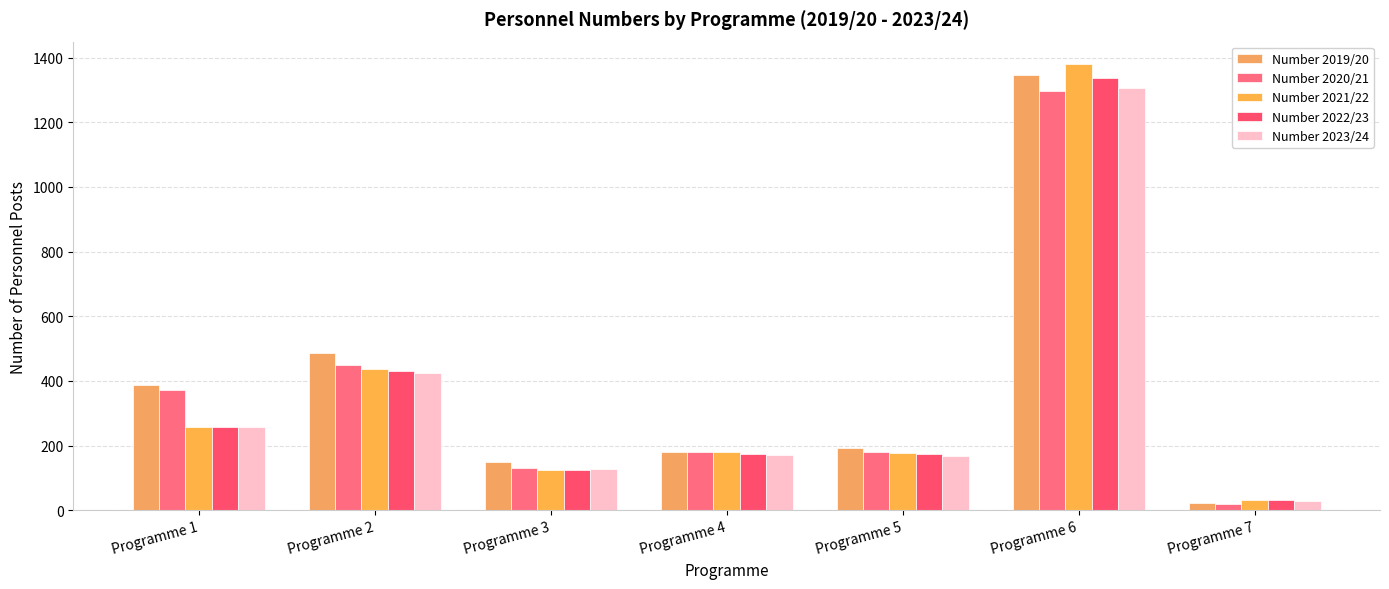

Reading left to right, transcribe all the data shown in this chart.

Number 2019/20: Programme 1=388.0	Programme 2=487.0	Programme 3=151.0	Programme 4=181.0	Programme 5=193.0	Programme 6=1345.0	Programme 7=22.0
Number 2020/21: Programme 1=371.7	Programme 2=450.4	Programme 3=129.7	Programme 4=181.3	Programme 5=181.3	Programme 6=1295.6	Programme 7=20.0
Number 2021/22: Programme 1=257.2	Programme 2=437.9	Programme 3=124.7	Programme 4=180.8	Programme 5=178.4	Programme 6=1380.2	Programme 7=32.3
Number 2022/23: Programme 1=257.1	Programme 2=430.7	Programme 3=125.8	Programme 4=175.8	Programme 5=173.4	Programme 6=1336.1	Programme 7=31.1
Number 2023/24: Programme 1=257.0	Programme 2=423.9	Programme 3=128.4	Programme 4=172.4	Programme 5=166.9	Programme 6=1305.0	Programme 7=30.1